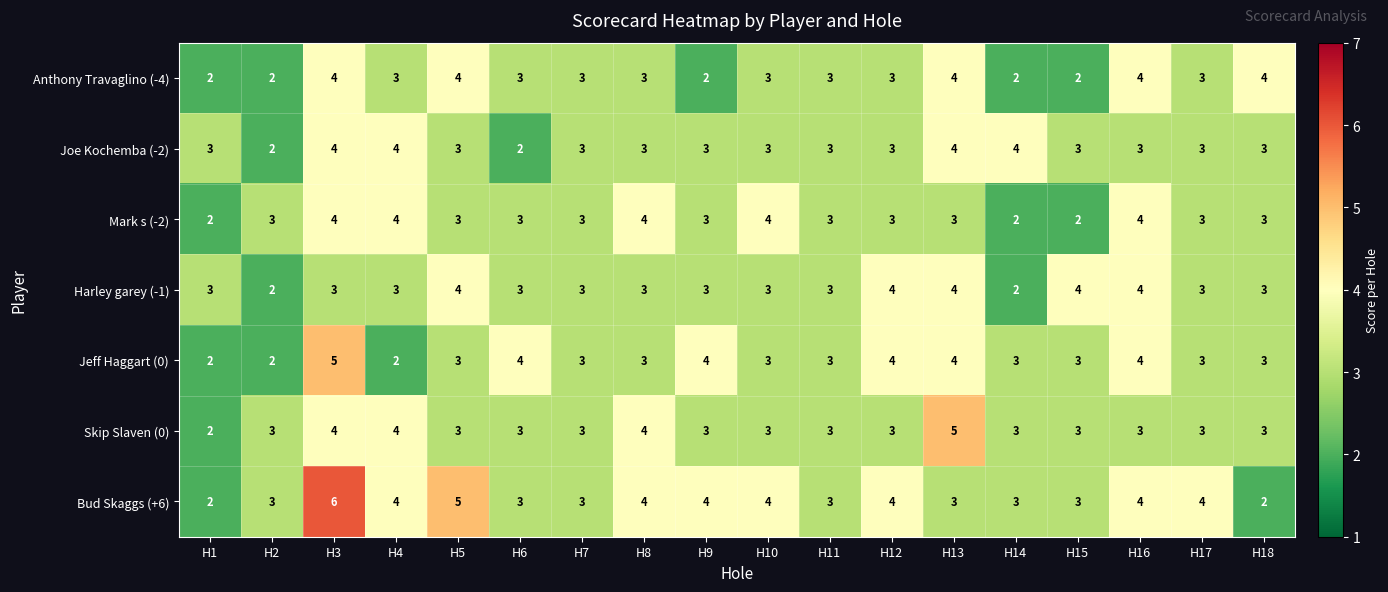

What is the highest value of the Bud Skaggs (+6) series?

6